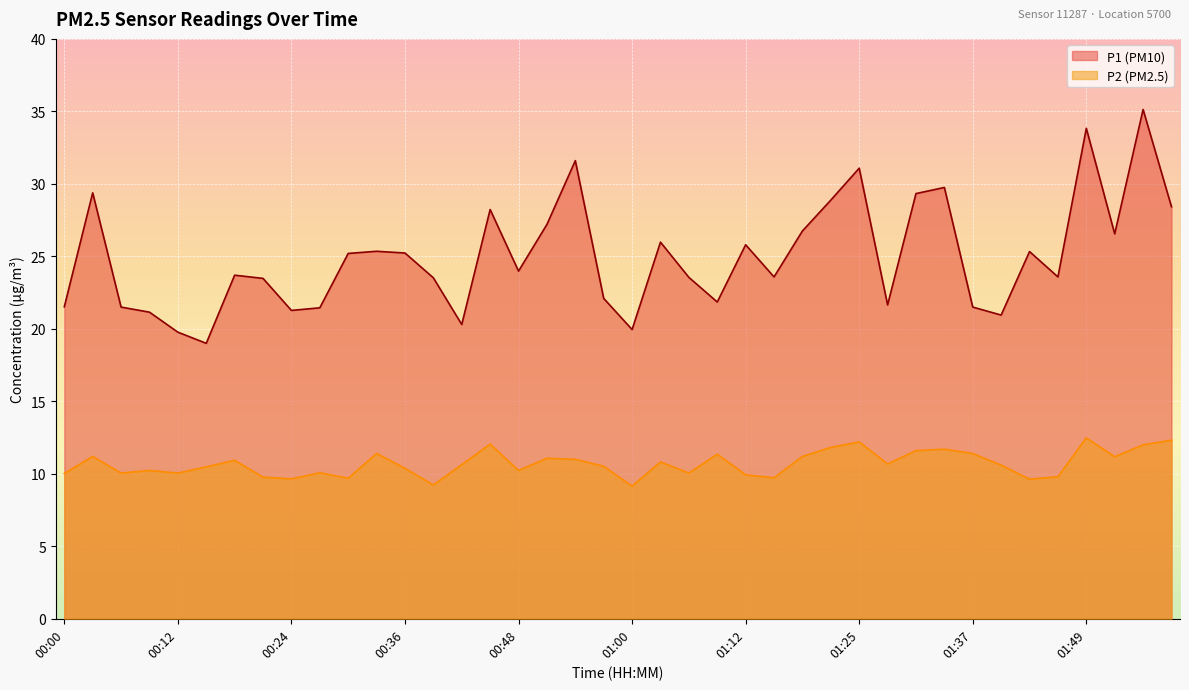

Does the chart display data point markers on the line(s)?

No